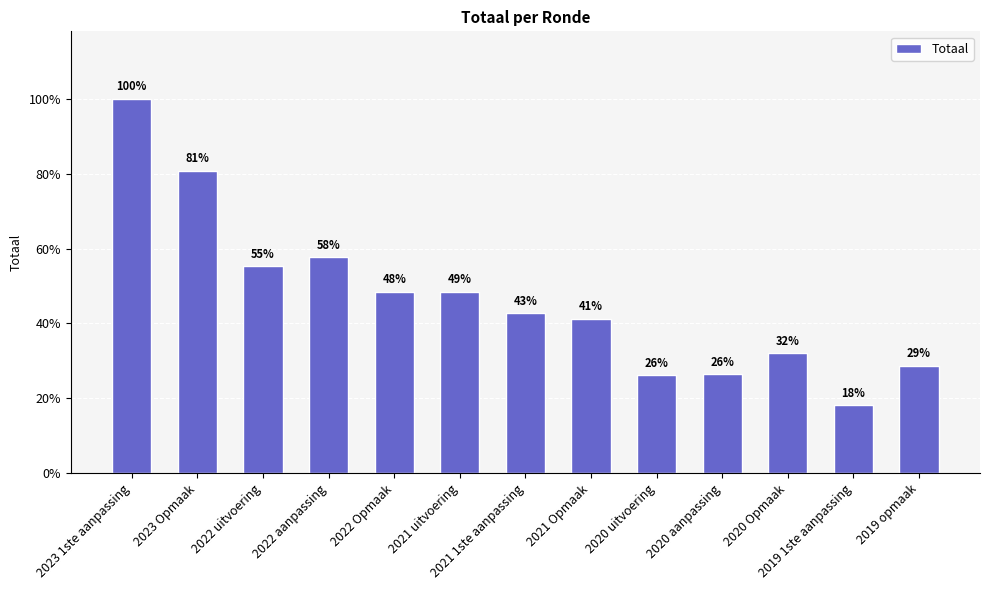

Does the chart contain stacked bars?

No